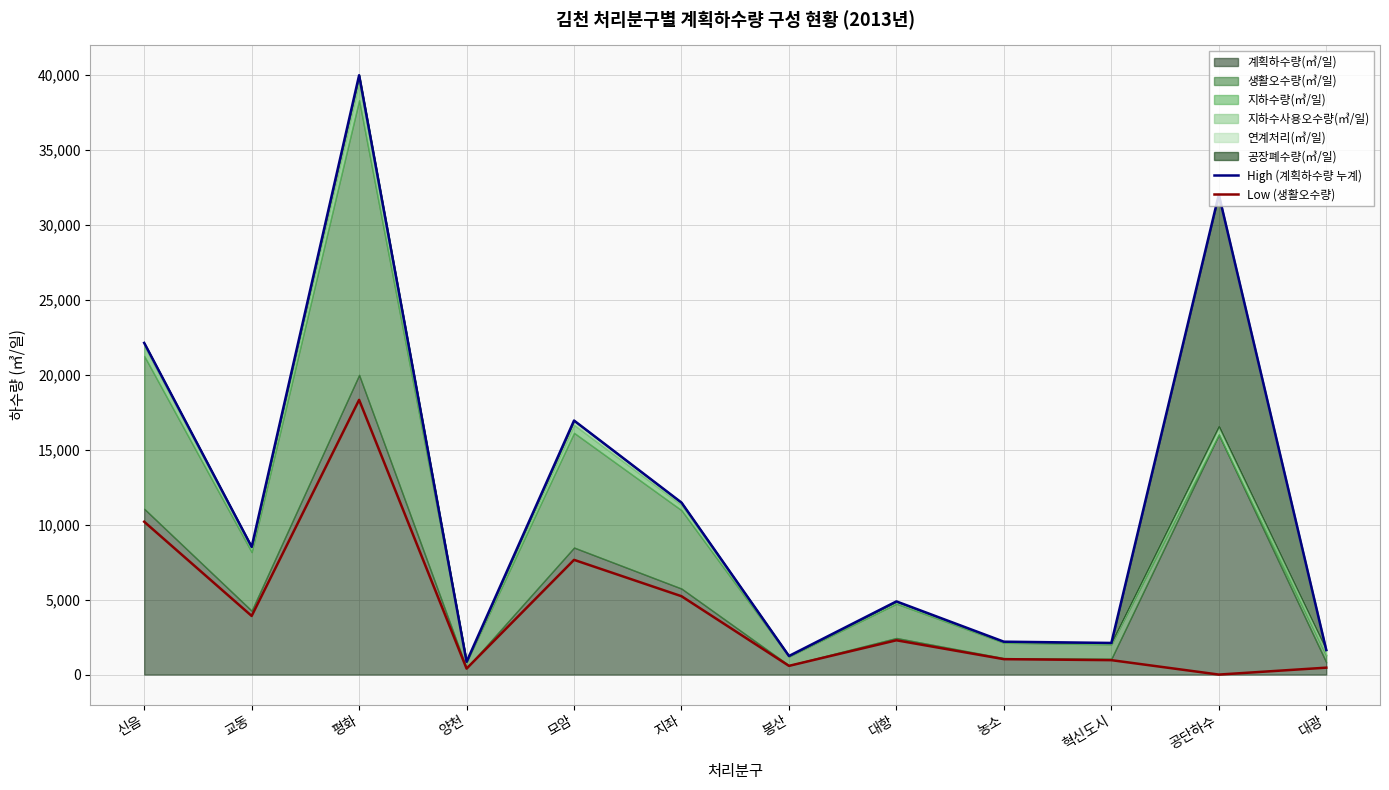

What is the highest value of the Low (생활오수량) series?

18330